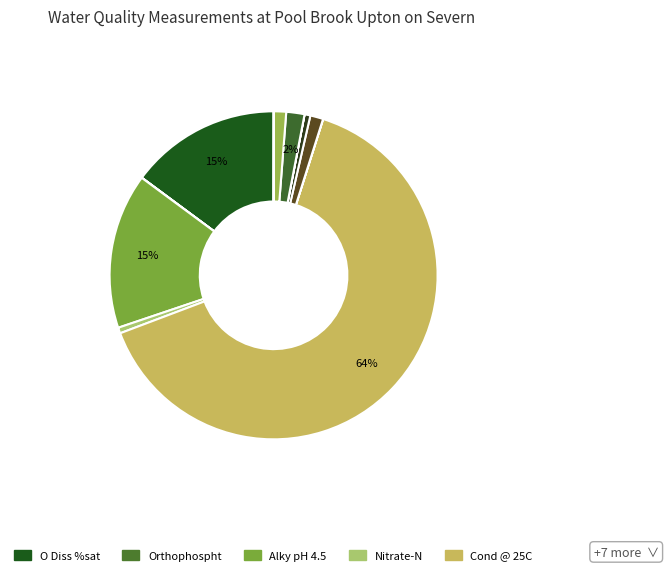

To the nearest percent, what is the difference between the largest and smallest slice percentages?

64%